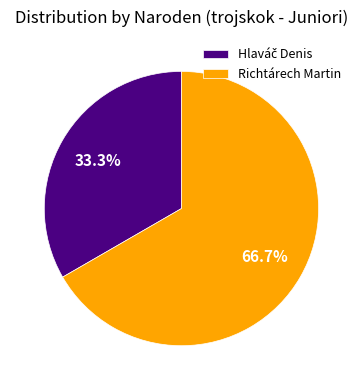

How much of the chart is everything except Richtárech Martin?

33.3%